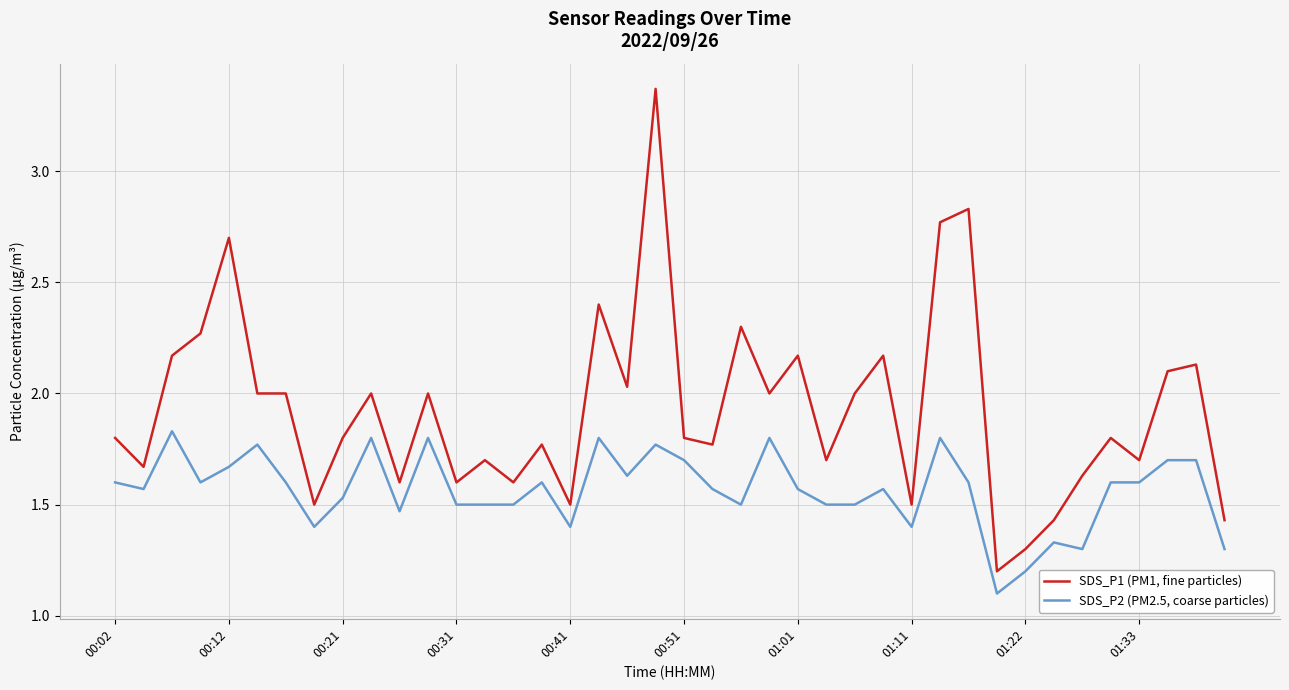

Rank the series by their average value, from lowest to highest.

SDS_P2 (PM2.5, coarse particles), SDS_P1 (PM1, fine particles)